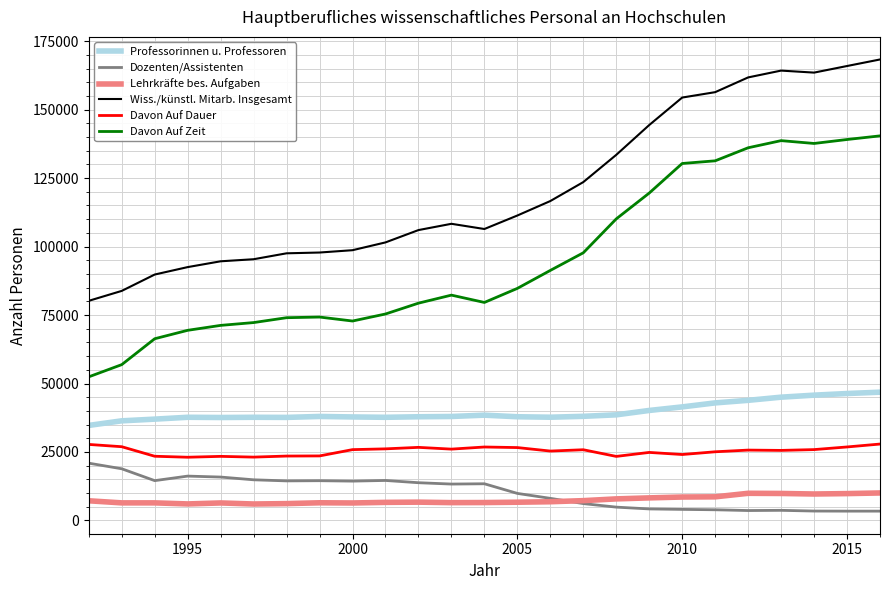

Which series has the widest spread of values?

Wiss./künstl. Mitarb. Insgesamt